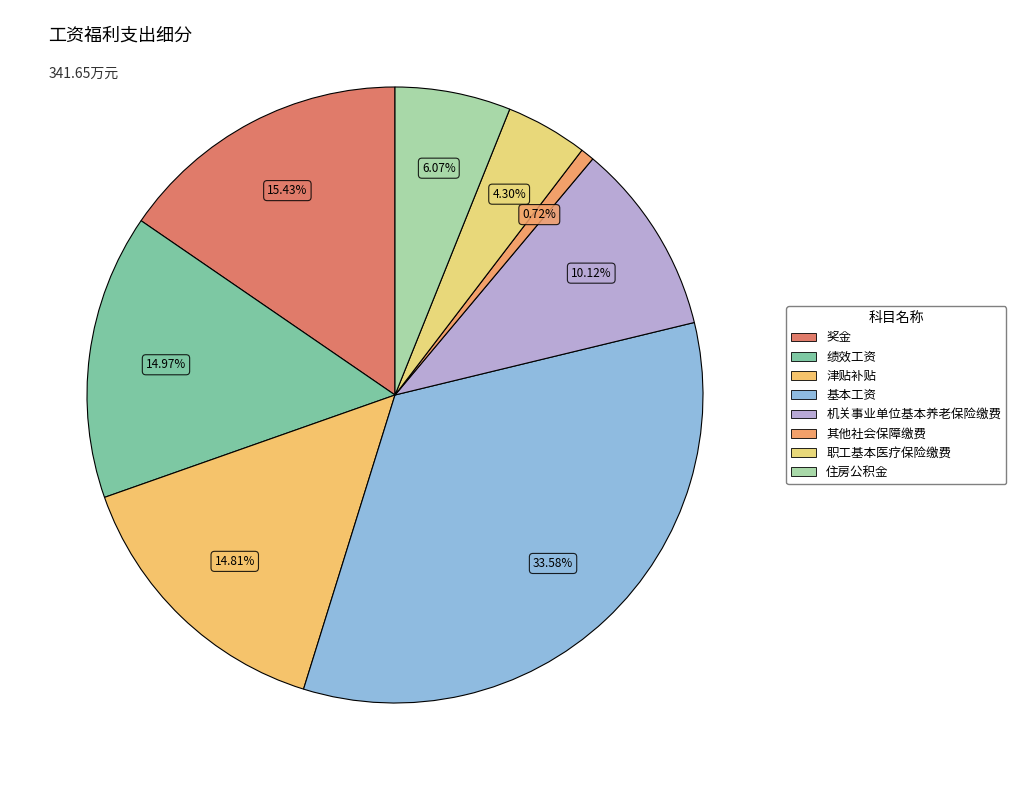

Count the number of slices in the pie.

8